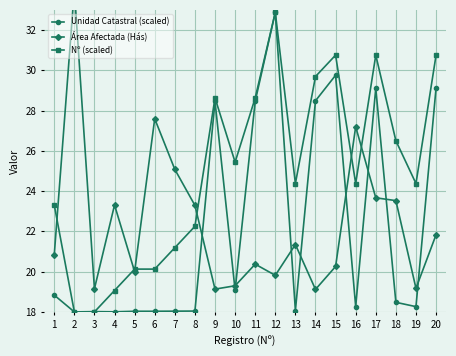

Reading left to right, list all the values displayed in this chart.

Unidad Catastral (scaled): 18.8	18.0	18.0	18.0	18.0	18.0	18.0	18.0	28.5	19.1	28.5	32.9	18.1	28.5	29.8	18.3	29.1	18.5	18.3	29.1
Área Afectada (Hás): 20.8	34.0	19.1	23.3	20.0	27.6	25.1	23.3	19.1	19.3	20.4	19.8	21.3	19.1	20.3	27.2	23.7	23.5	19.2	21.8
Nº (scaled): 23.3	18.0	18.0	19.1	20.1	20.1	21.2	22.3	28.6	25.4	28.6	32.9	24.4	29.7	30.8	24.4	30.8	26.5	24.4	30.8